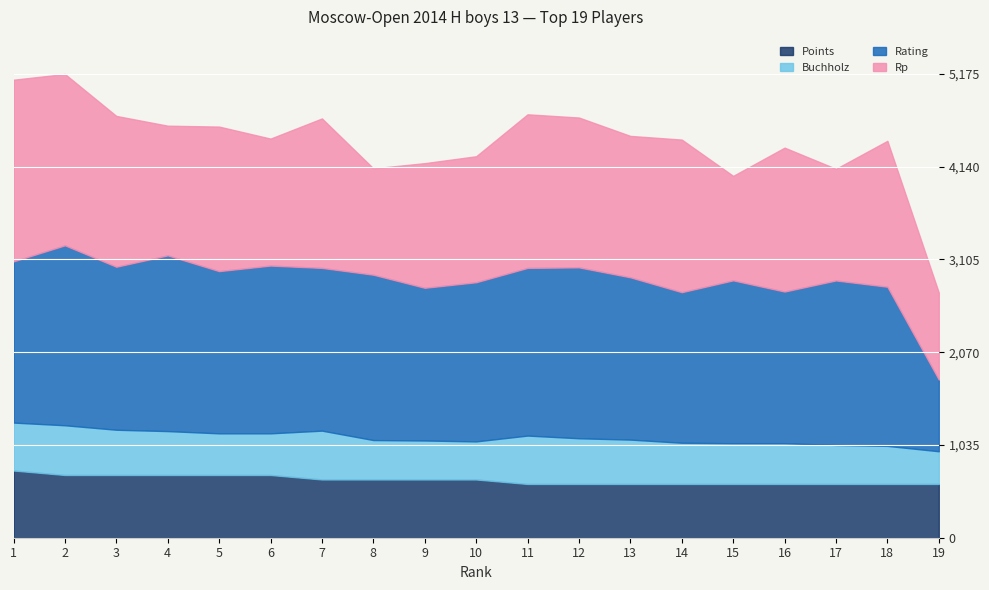

Reading right to left, what are all the values shown in this chart?

Points: 19=6.0	18=6.0	17=6.0	16=6.0	15=6.0	14=6.0	13=6.0	12=6.0	11=6.0	10=6.5	9=6.5	8=6.5	7=6.5	6=7.0	5=7.0	4=7.0	3=7.0	2=7.0	1=7.5
Buchholz: 19=36.5	18=42.5	17=43.5	16=45.5	15=45.5	14=46.0	13=49.5	12=51.0	11=54.0	10=42.5	9=43.5	8=44.0	7=54.5	6=46.5	5=46.5	4=49.0	3=50.5	2=55.5	1=53.5
Rating: 19=800.0	18=1776.0	17=1836.0	16=1692.0	15=1817.0	14=1680.0	13=1811.0	12=1907.0	11=1871.0	10=1776.0	9=1704.0	8=1845.0	7=1816.0	6=1872.0	5=1810.0	4=1961.0	3=1819.0	2=2008.0	1=1799.0
Rp: 19=971.0	18=1628.0	17=1246.0	16=1606.0	15=1166.0	14=1703.0	13=1578.0	12=1672.0	11=1714.0	10=1406.0	9=1391.0	8=1187.0	7=1668.0	6=1417.0	5=1613.0	4=1447.0	3=1683.0	2=1912.0	1=2027.0